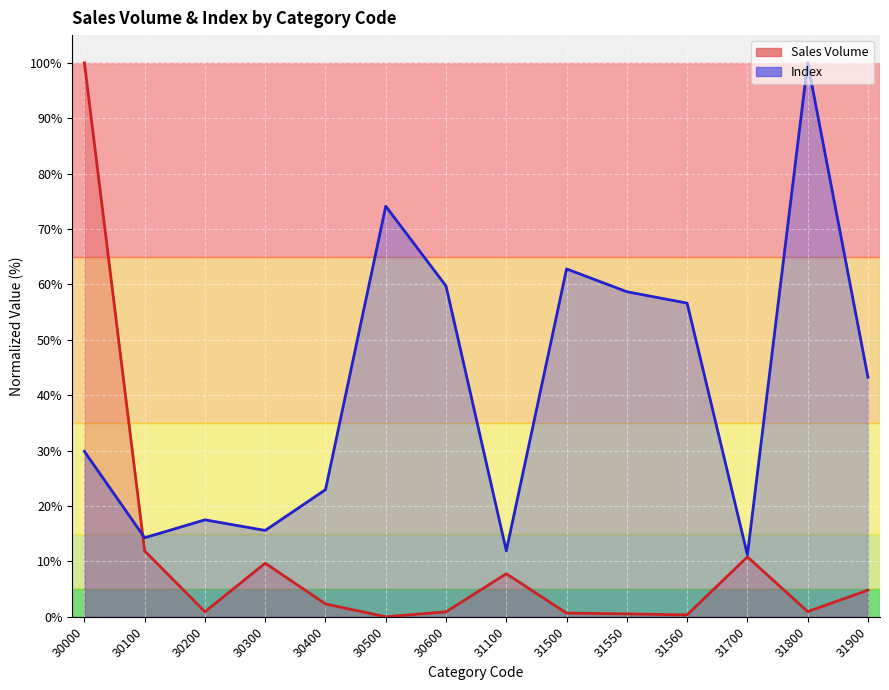

Rank the series at 31560 from highest to lowest value.

Index, Sales Volume